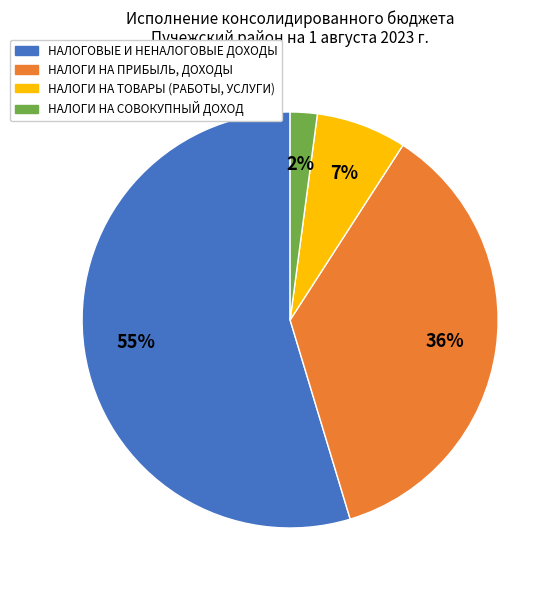

To the nearest percent, what is the difference between the largest and smallest slice percentages?

53%